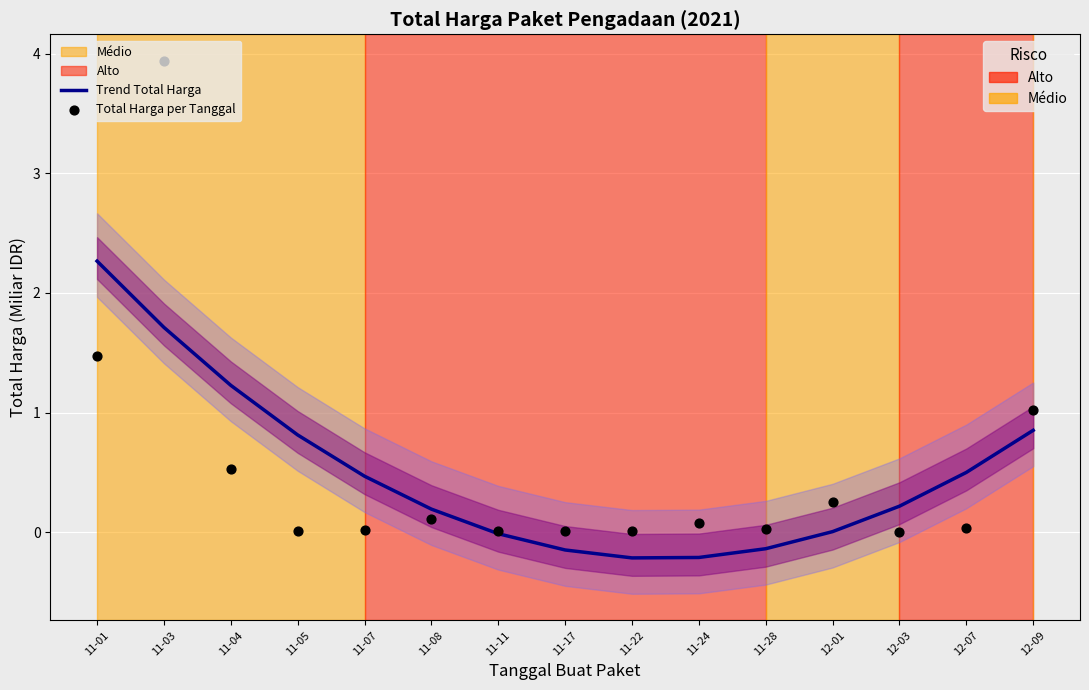

At how many categories does at least one series exceed 2?

2